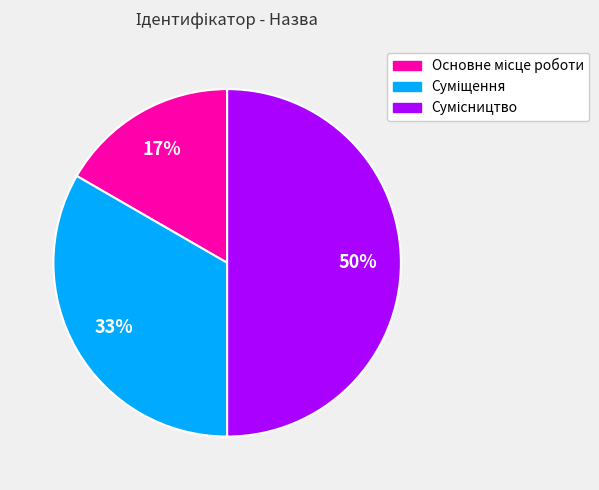

To the nearest percent, what is the average slice percentage?

33%